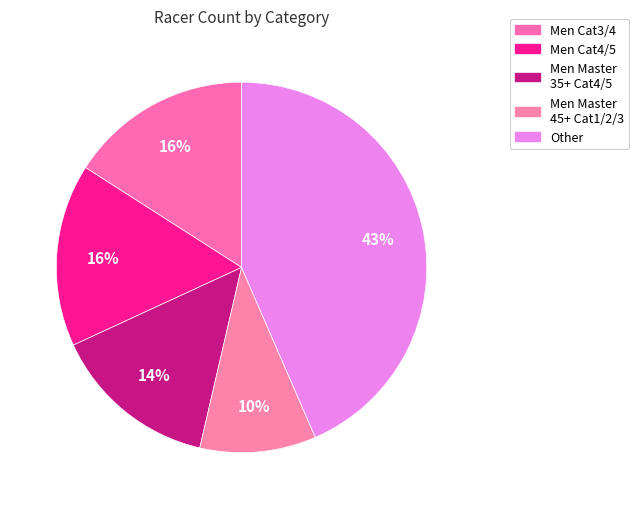

How many segments does this pie chart have?

5